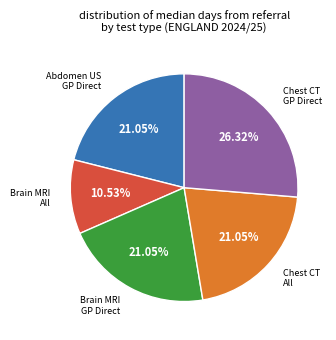

Does any single category account for the majority?

No